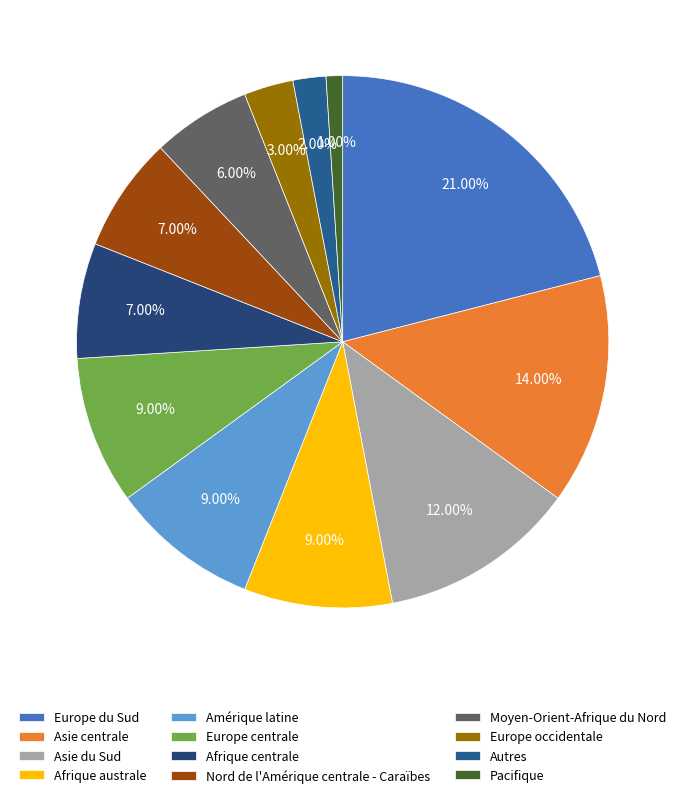

To the nearest percent, what portion does Nord de l'Amérique centrale - Caraïbes represent?

7%